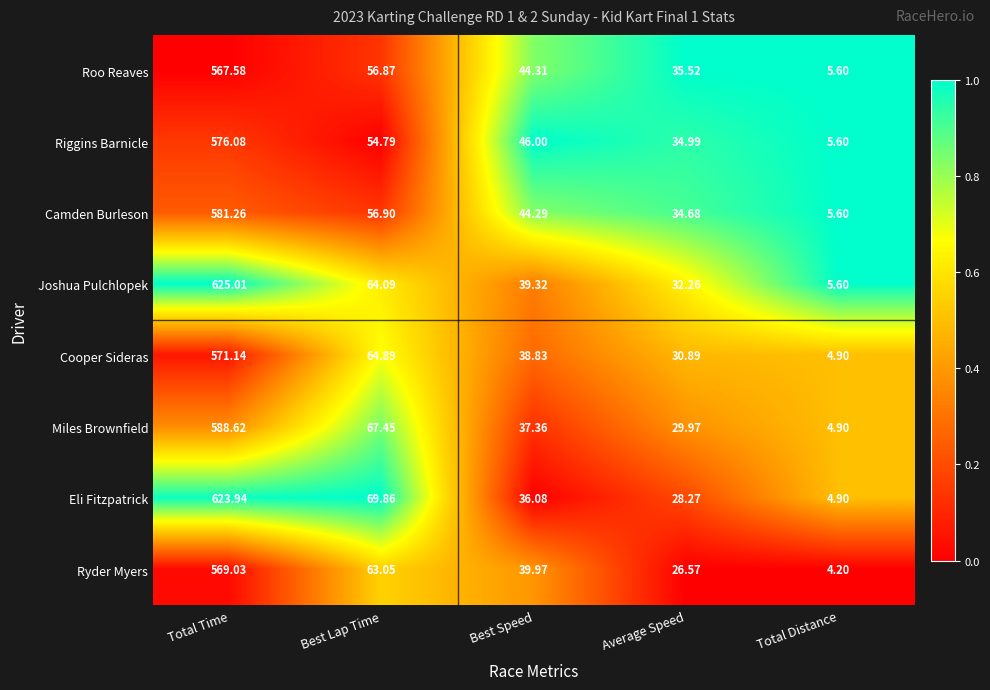

Rank the series by their maximum value, from lowest to highest.

Roo Reaves, Ryder Myers, Cooper Sideras, Riggins Barnicle, Camden Burleson, Miles Brownfield, Eli Fitzpatrick, Joshua Pulchlopek